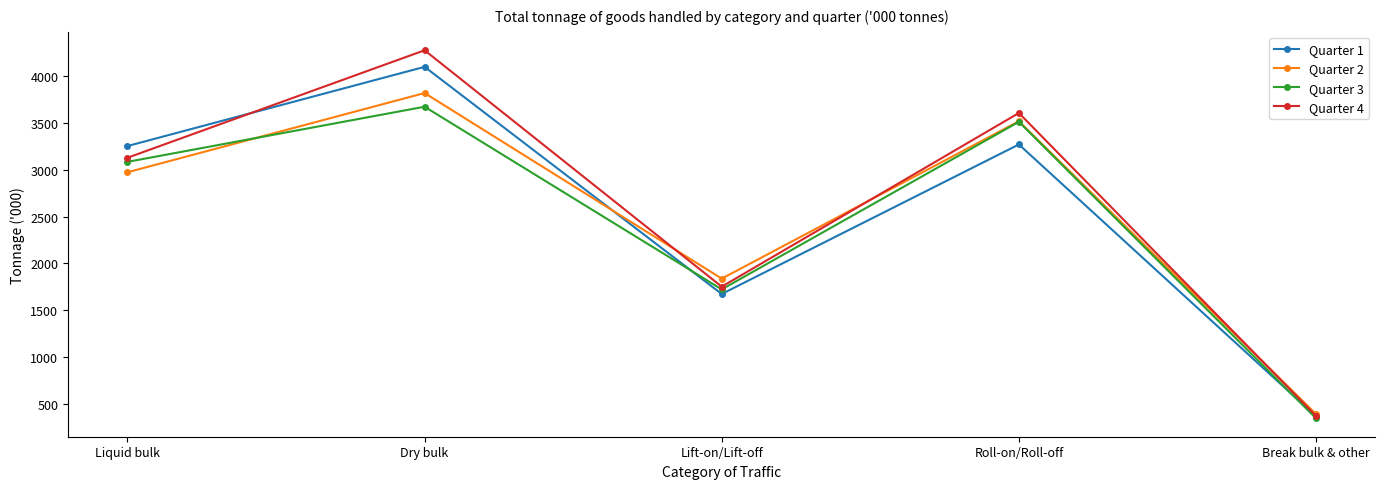

Between Dry bulk and Lift-on/Lift-off, which series saw the biggest shift?

Quarter 4